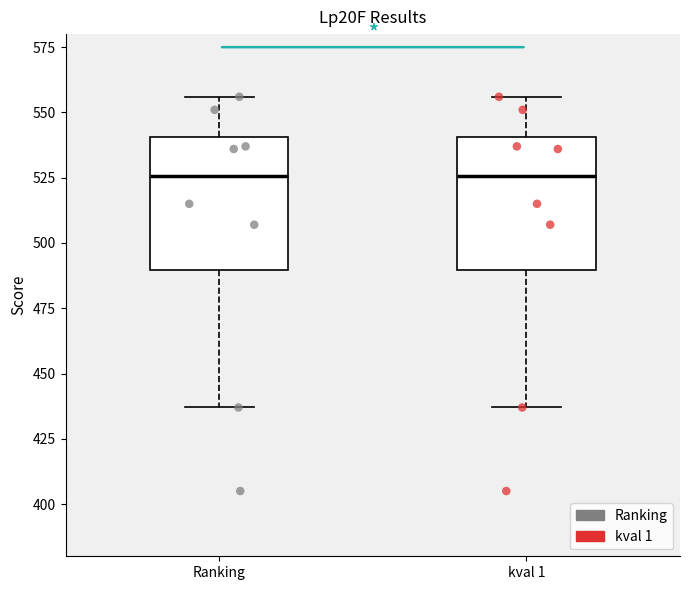

Where does the upper whisker of the box for Ranking end on the y-axis? The values are not printed on the chart, so give them approximately, as read against the axis.

555